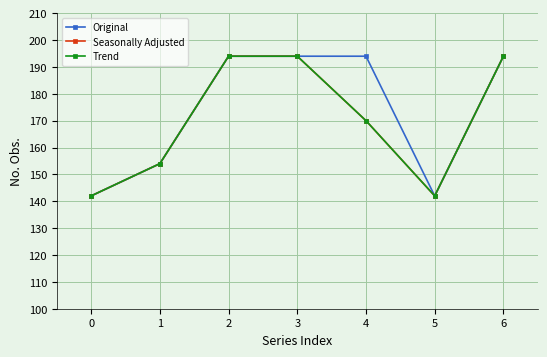

Where is the first local minimum for Seasonally Adjusted?

5